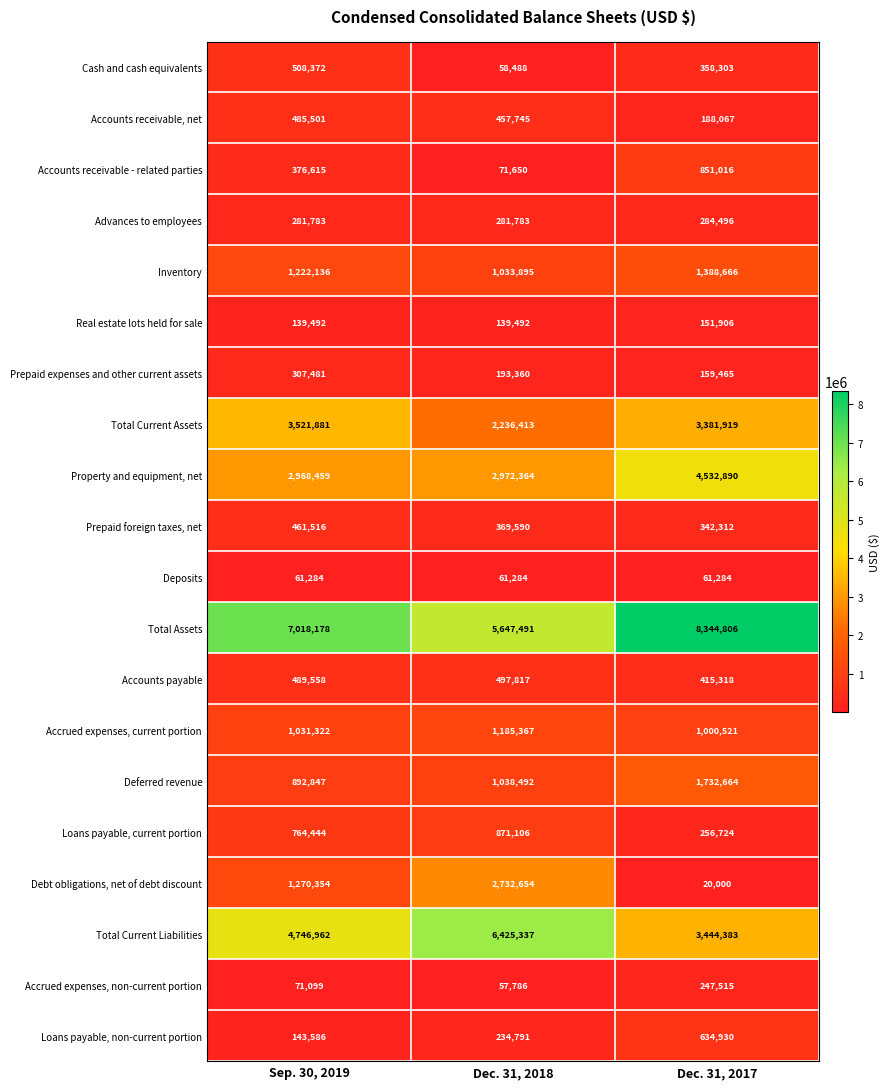

What is the spread (max minus min) of values at Dec. 31, 2018?

6367551